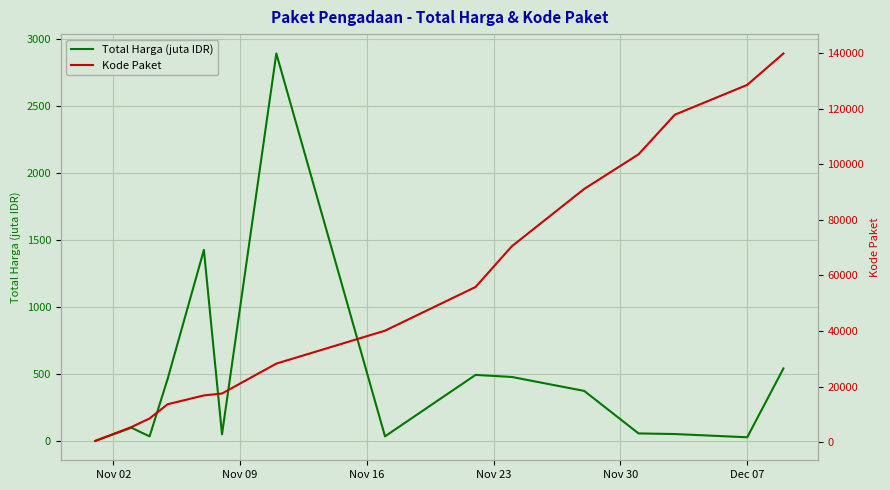

What is the highest value of the Total Harga (juta IDR) series?

2892.1